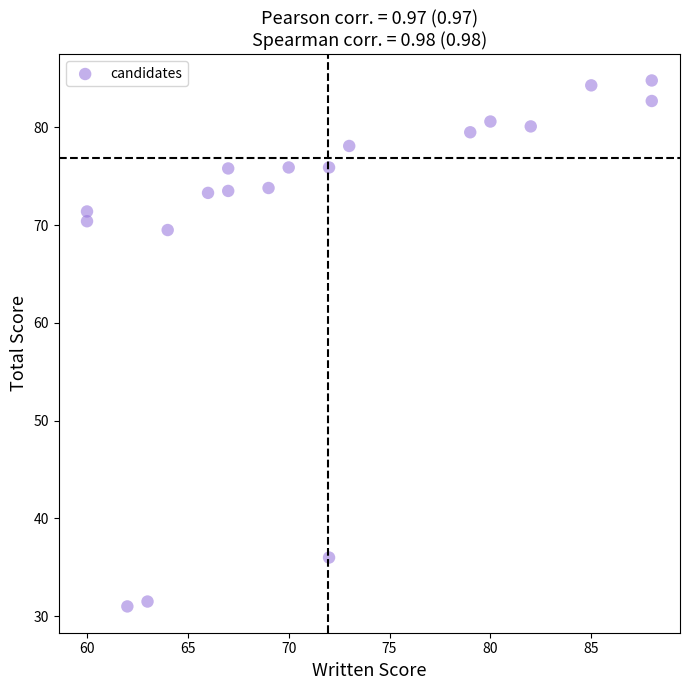

What Y value in the scatter plot is closest to 57?

69.5